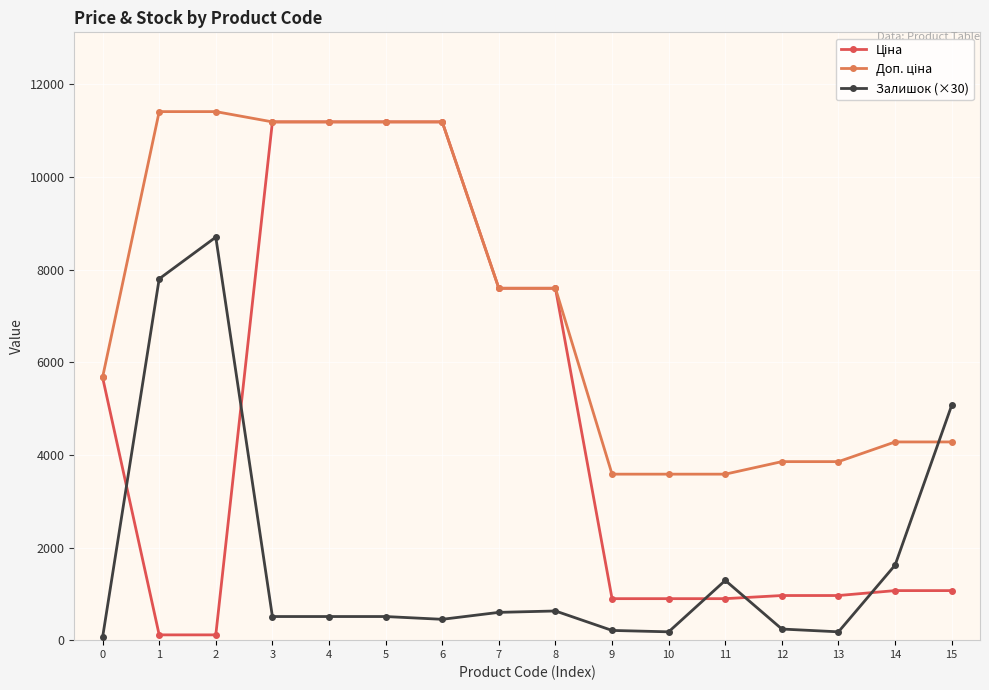

What is the difference between the highest and lowest values at 5?

10678.2